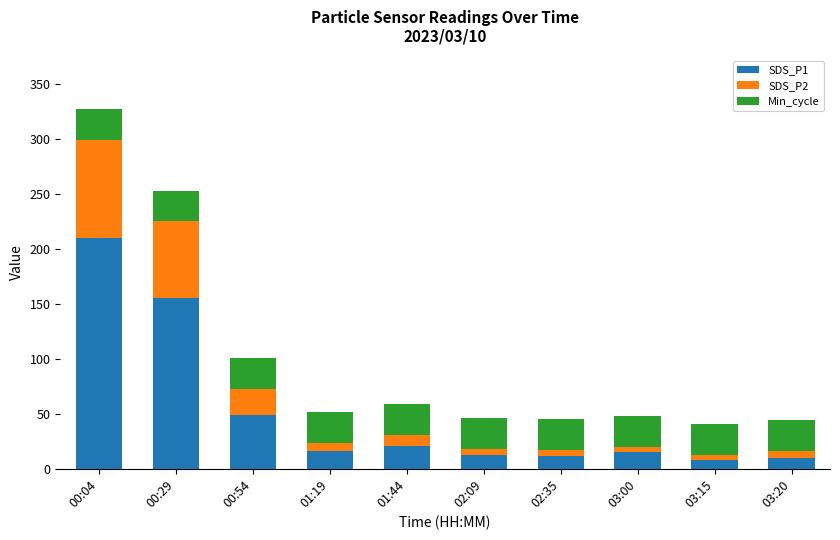

At which category is the sum across all series the highest?

00:04